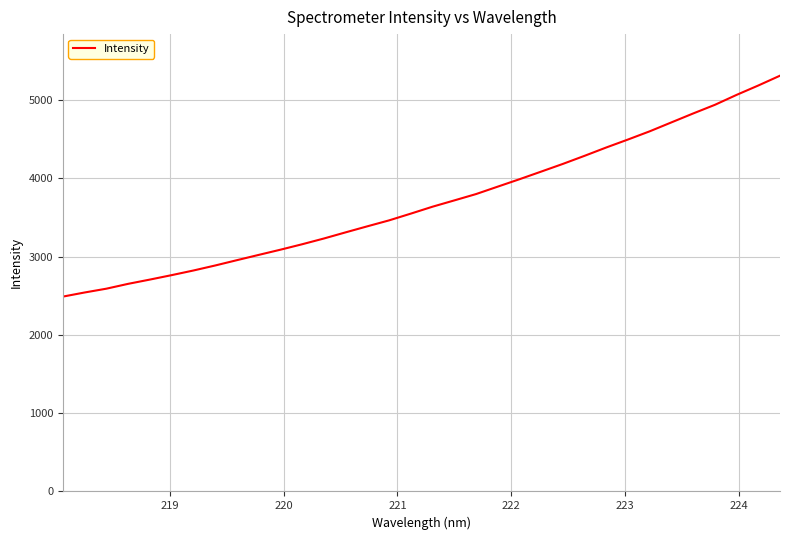

What is the difference between the maximum and minimum values?

2822.4